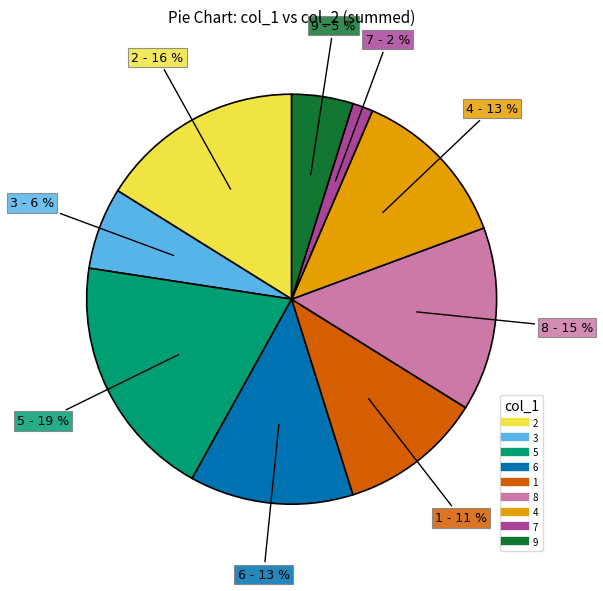

Is there a majority slice in this chart?

No